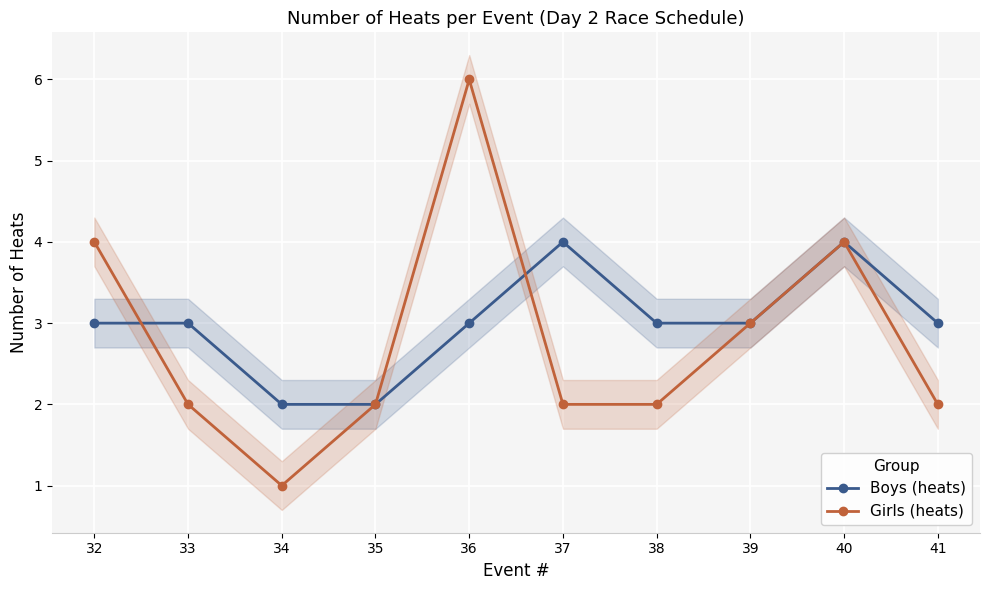

Which category has the highest value in the Girls (heats) series?

36